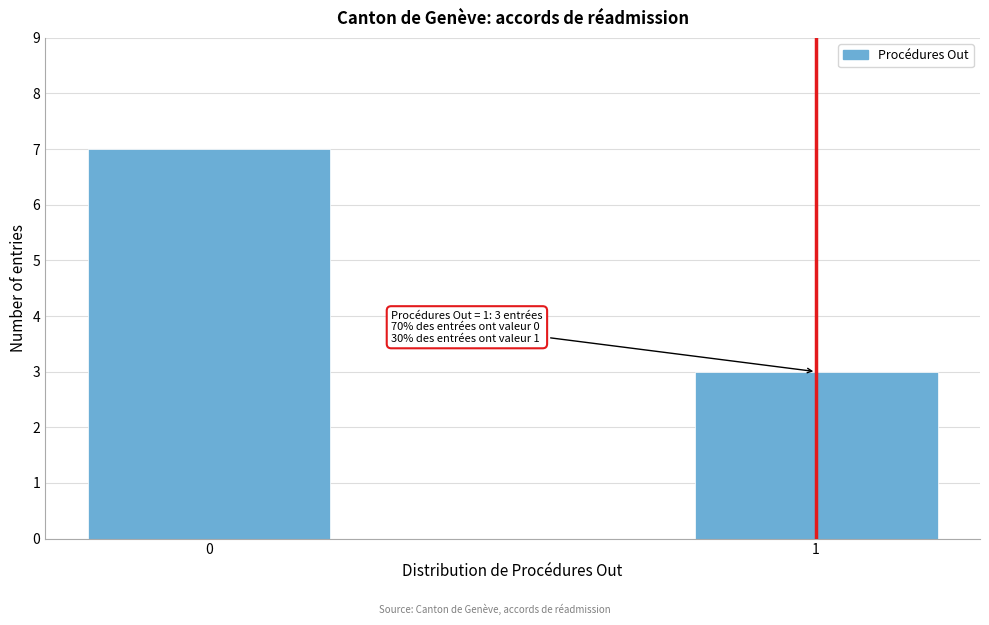

Reading left to right, what are all the values shown in this chart?

0=7	1=3